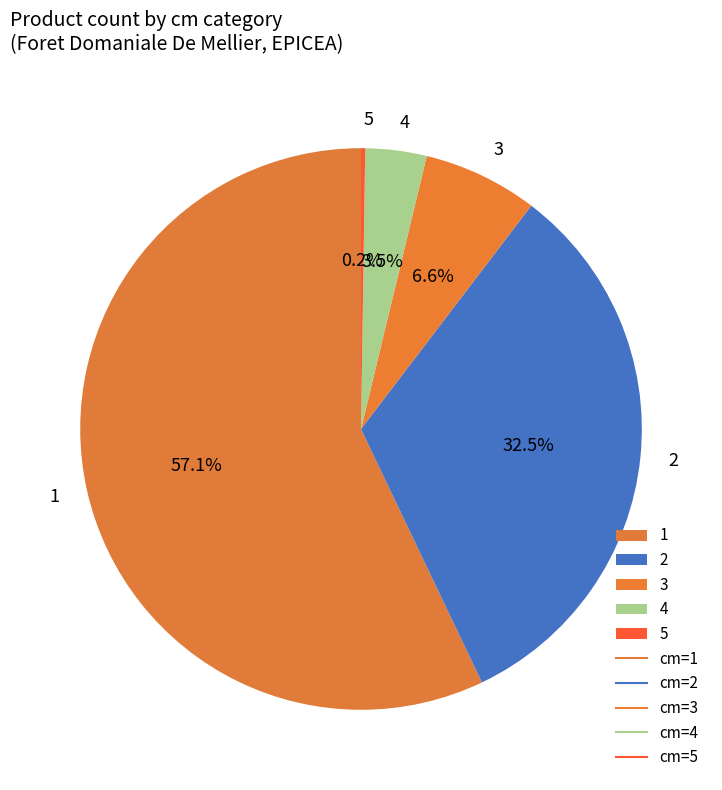

Which slice represents more than half of the pie?

1